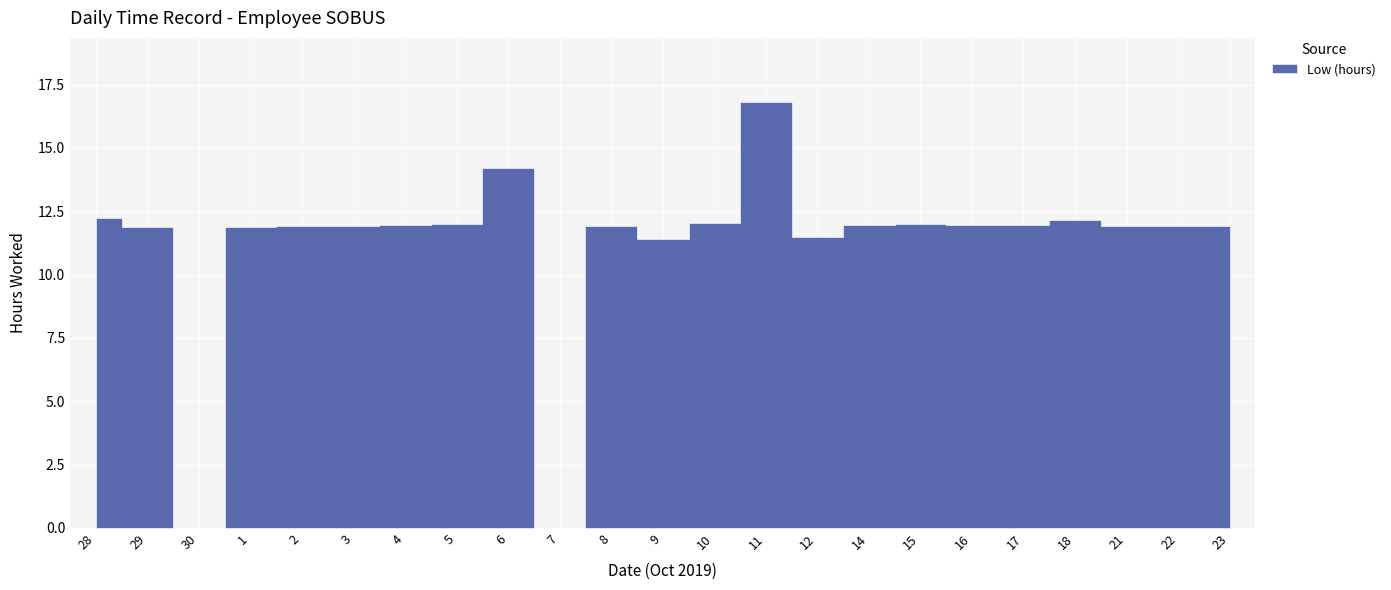

True or false: the data shows 29.7 at 11.

False